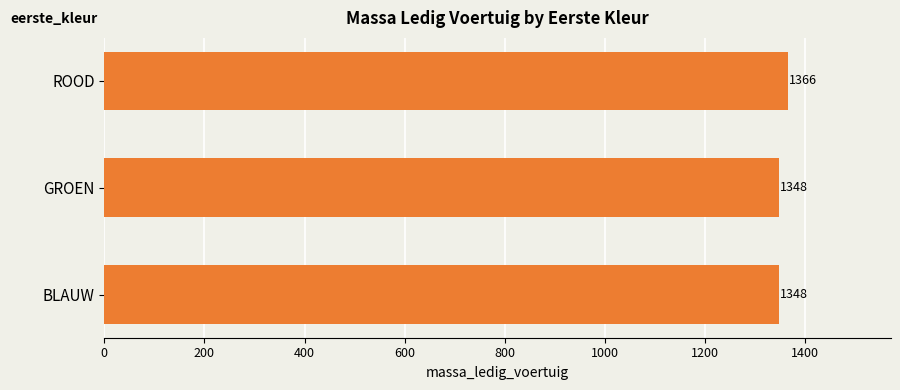

The chart shows a value of 2328 at BLAUW. True or false?

False